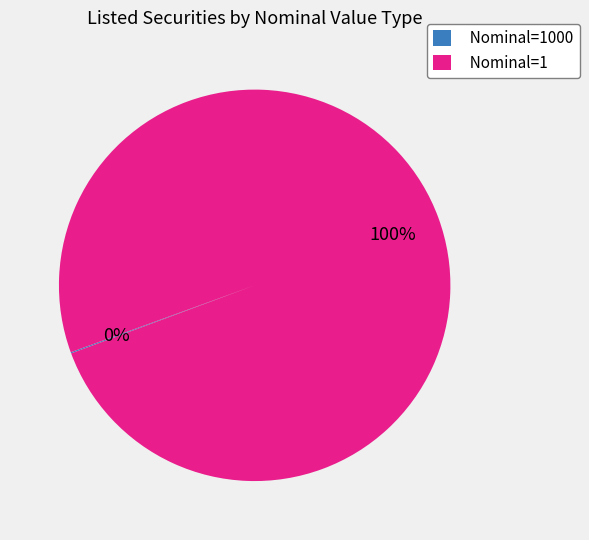

Is it true that Nominal=1 is 90% of the pie?

False